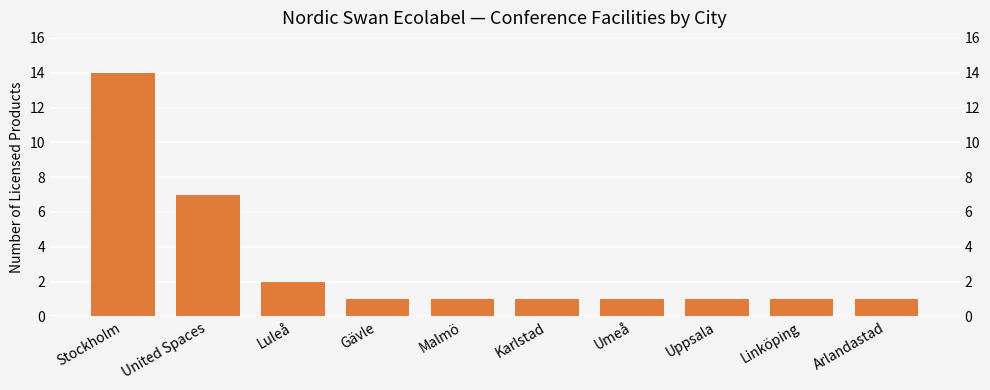

Approximately how many times larger is the value at United Spaces compared to Umeå?

7.0